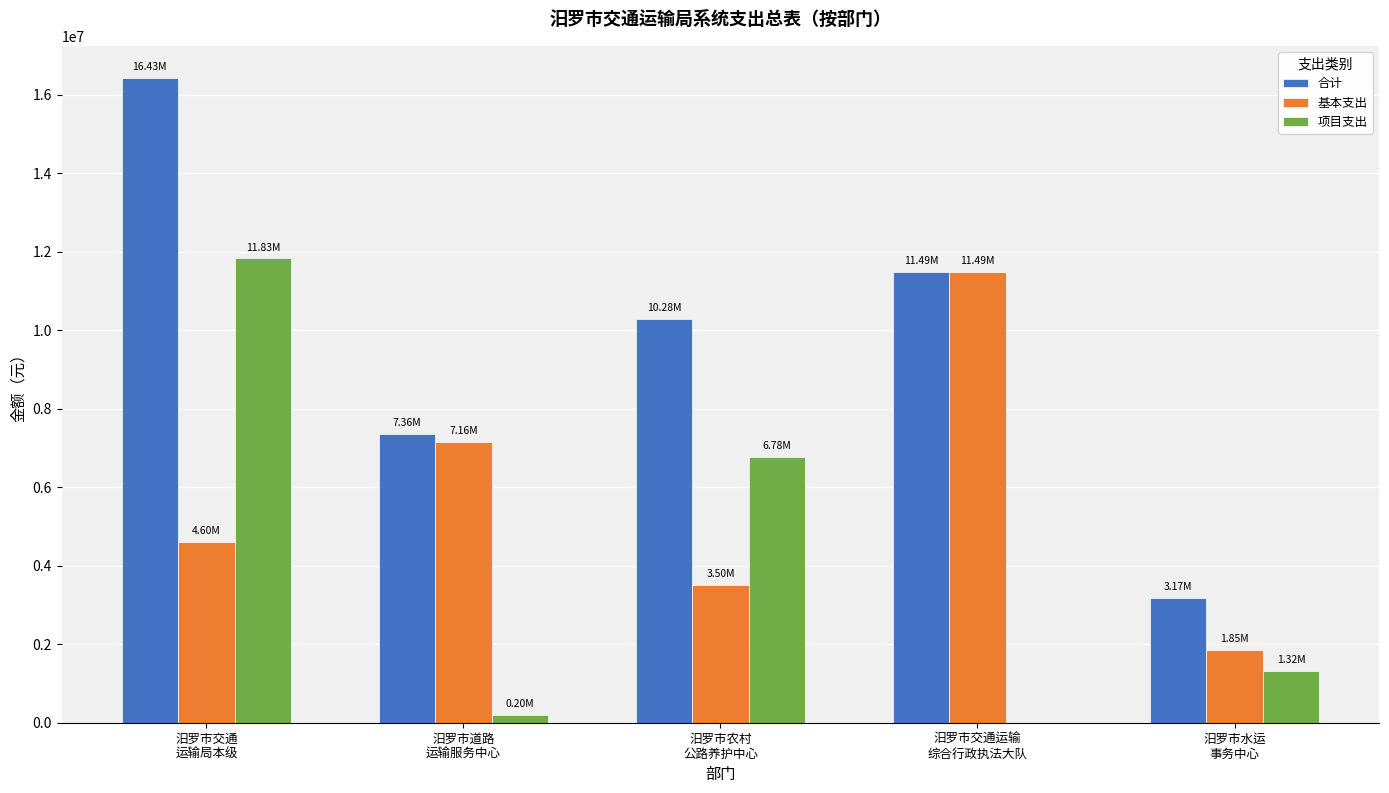

What is the sum of all 项目支出 values?

20134600.0